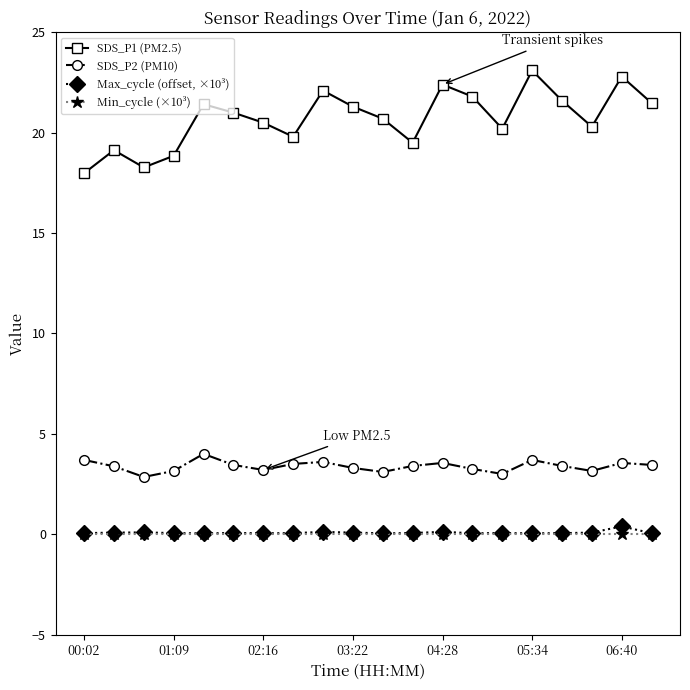

At how many categories does at least one series exceed 12?

20